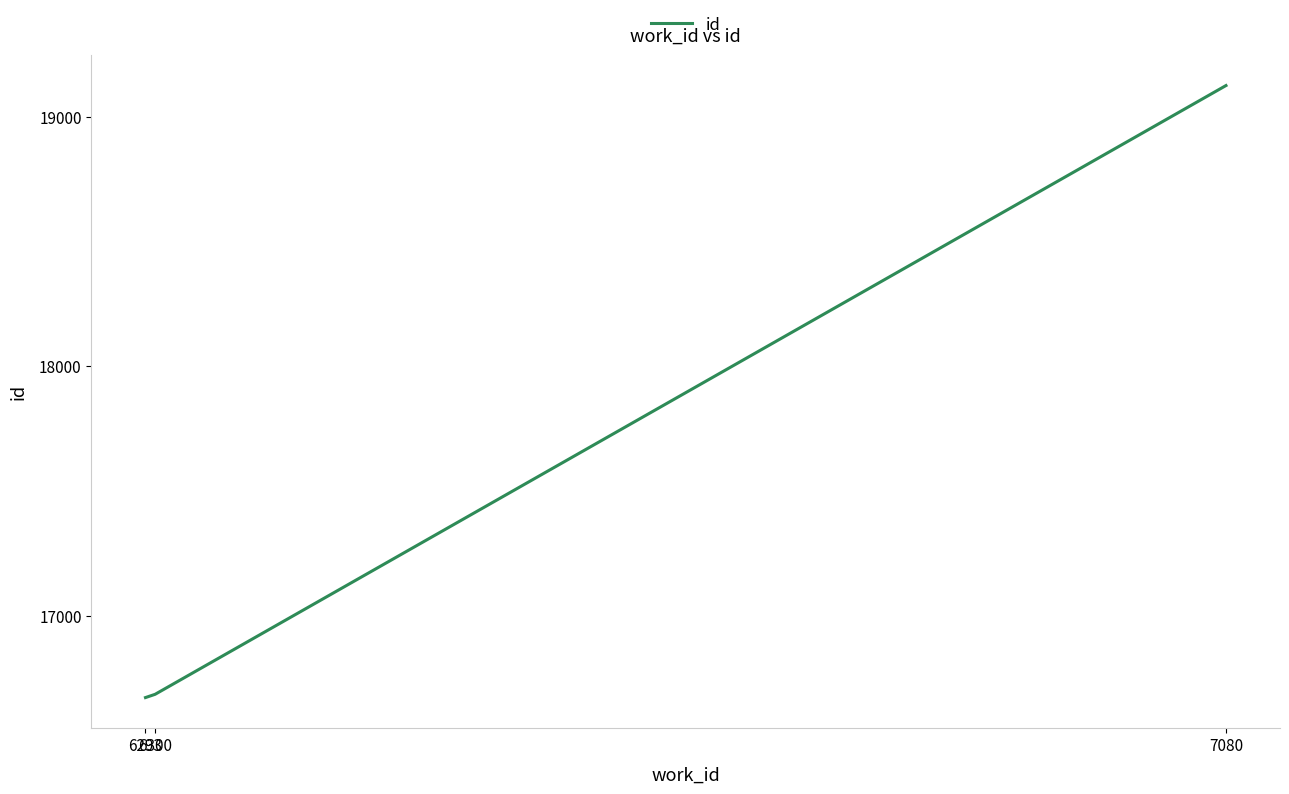

At which label is the value closest to 17899?

6300